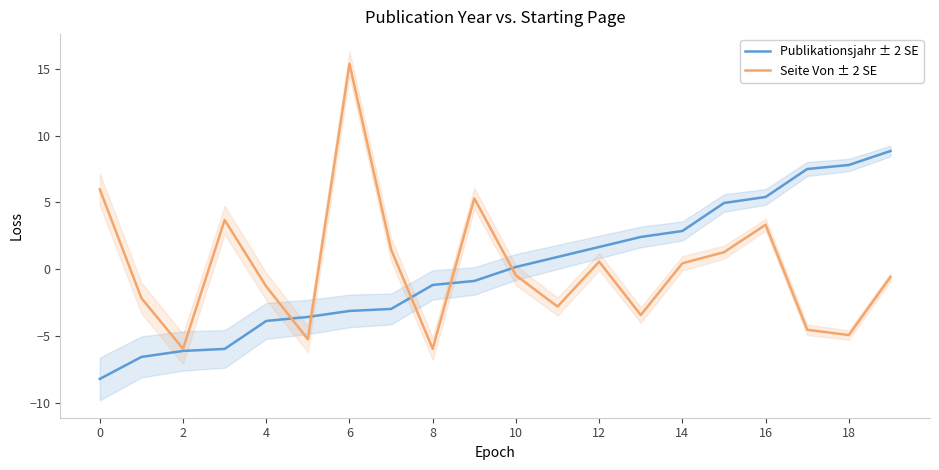

How many data points in Seite Von ± 2 SE are above 0?

9